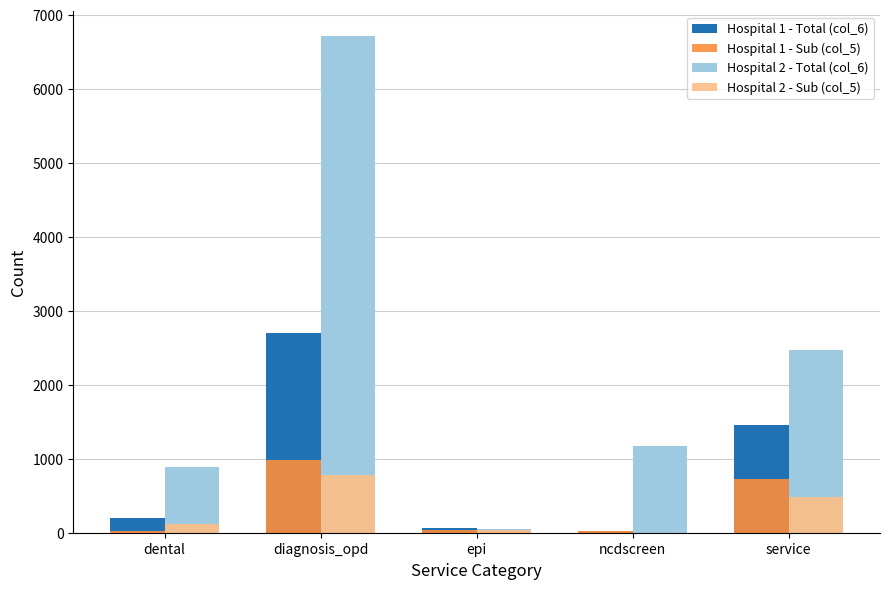

The Hospital 2 - Total (col_6) series shows 2467 at service. True or false?

True